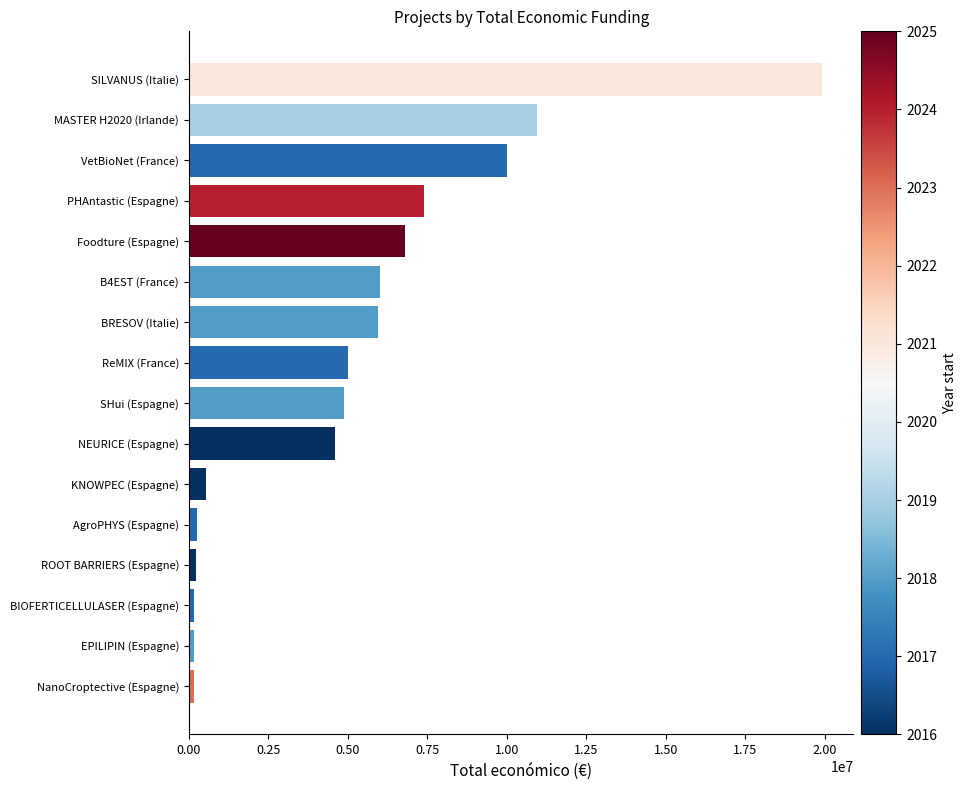

Which has a higher value, Foodture (Espagne) or NEURICE (Espagne)?

Foodture (Espagne)